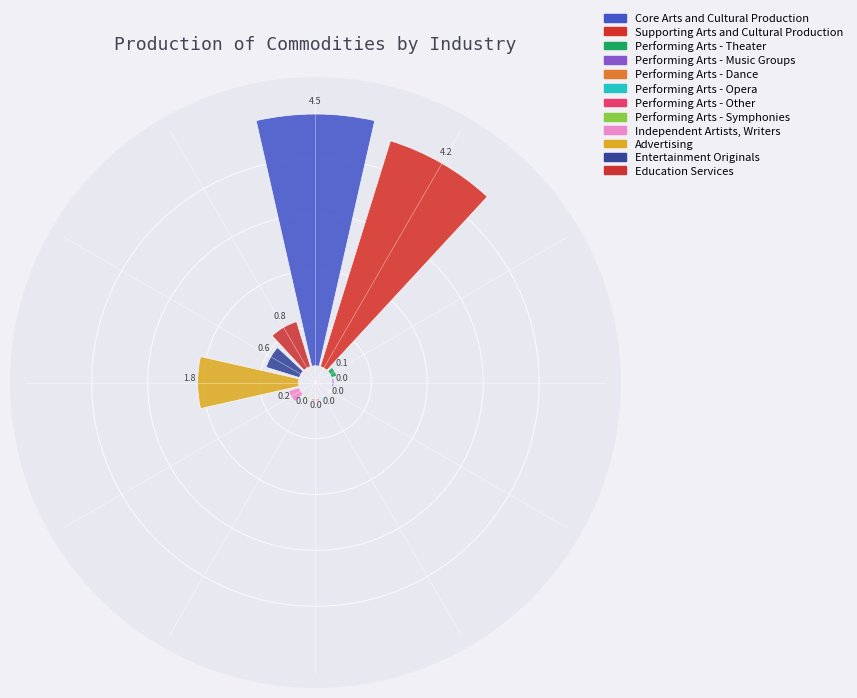

Does Performing Arts - Theater represent more than half of the total?

No